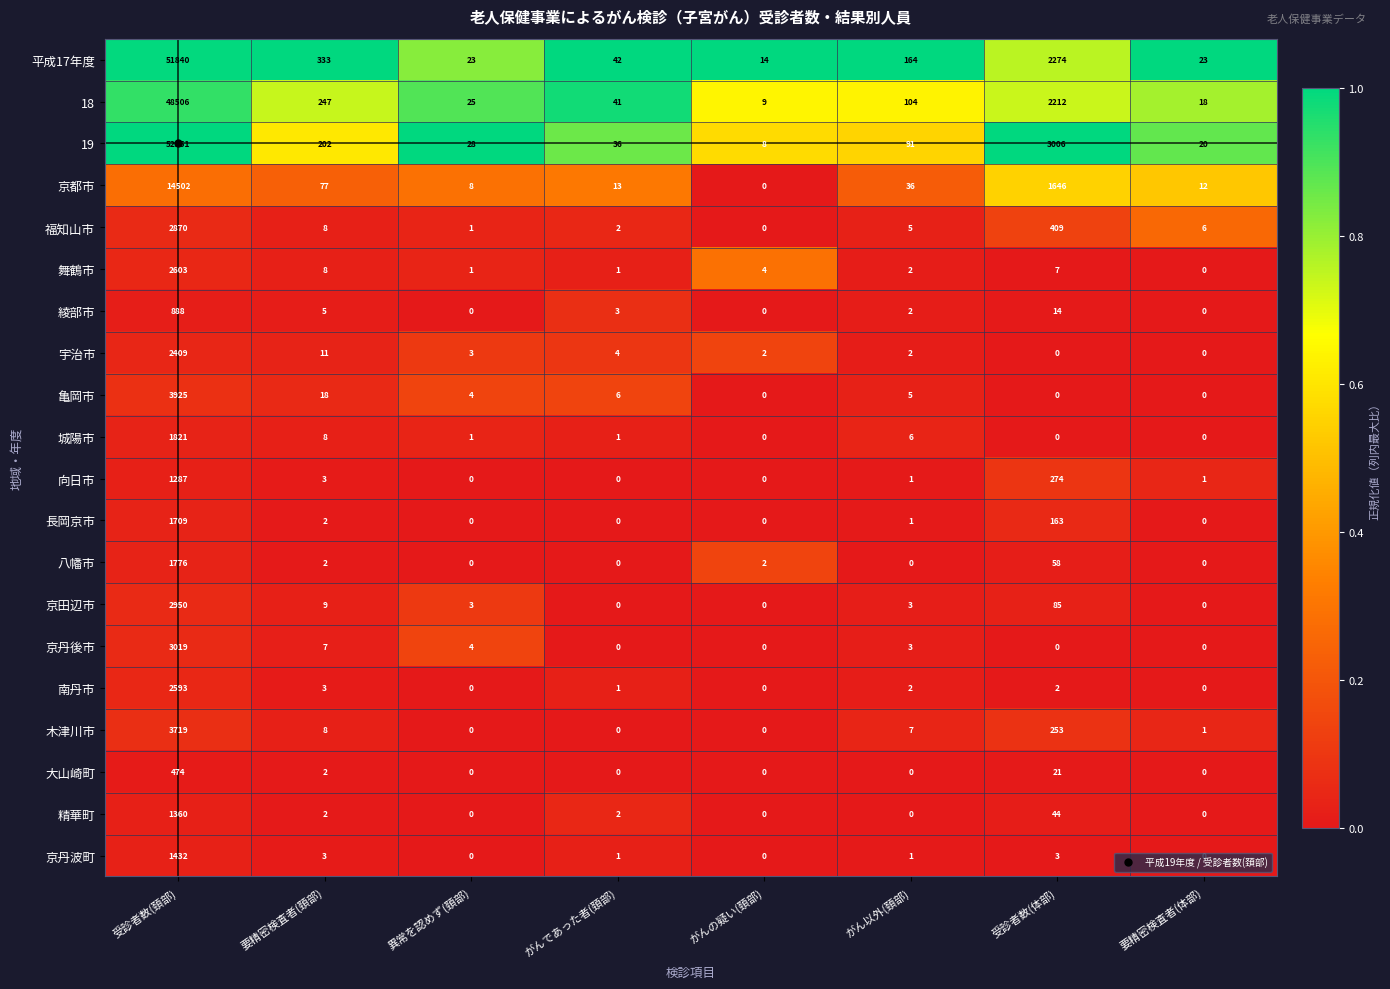

What is the difference between the highest and lowest values at 要精密検査者(頚部)?

331